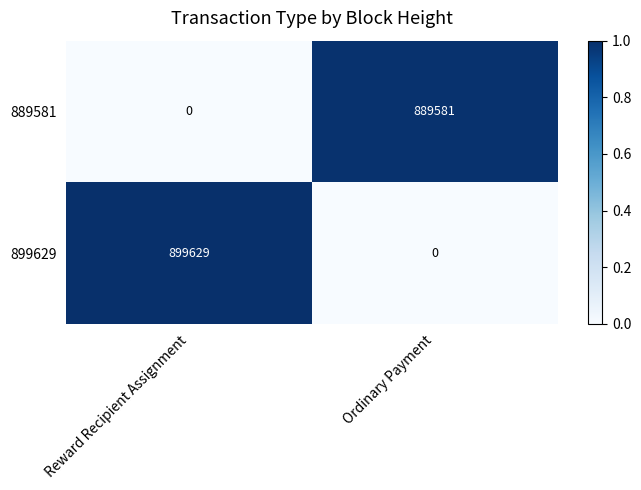

Reading left to right, transcribe all the data shown in this chart.

889581: 0	889581
899629: 899629	0